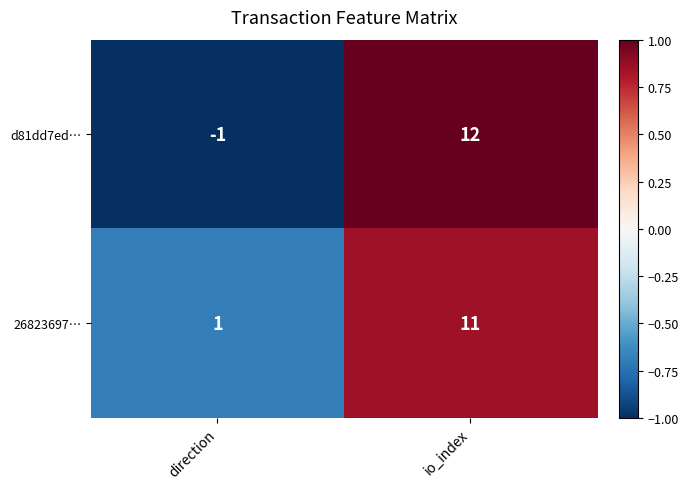

Reading left to right, transcribe all the data shown in this chart.

d81dd7ed…: -1	12
26823697…: 1	11